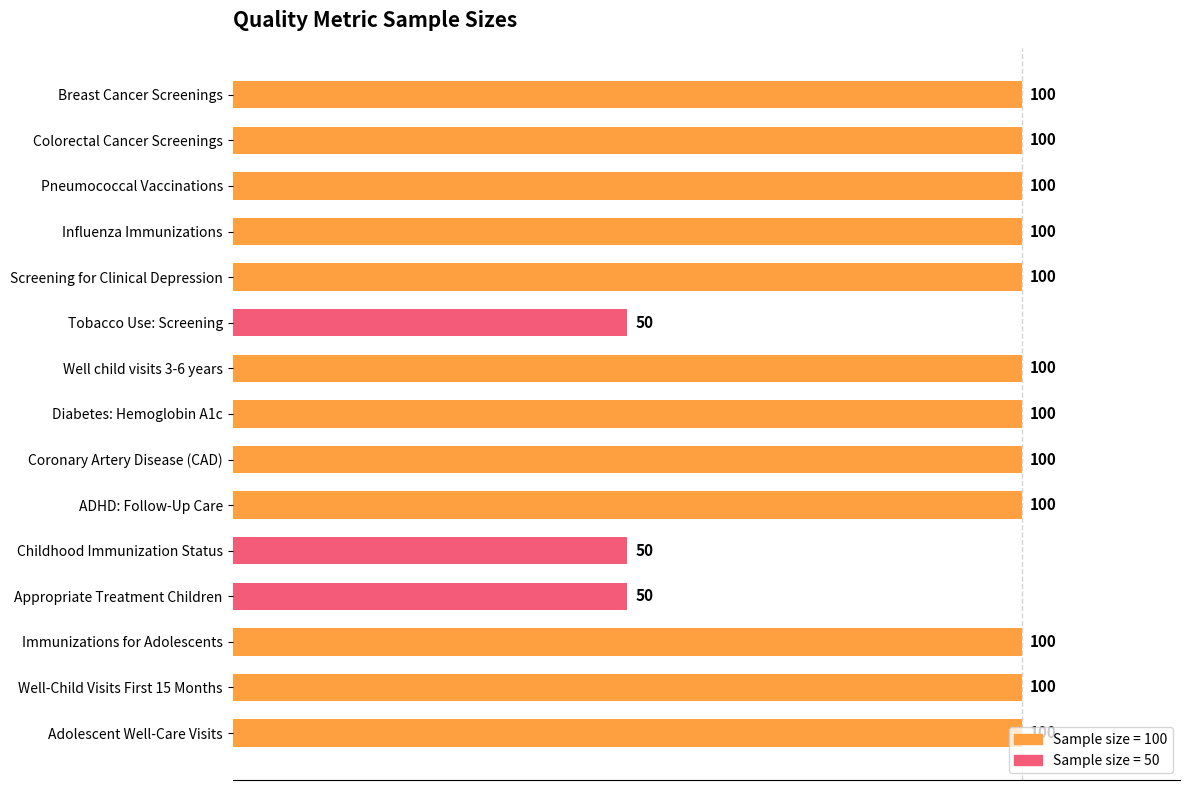

What is the difference between the maximum and minimum values?

50